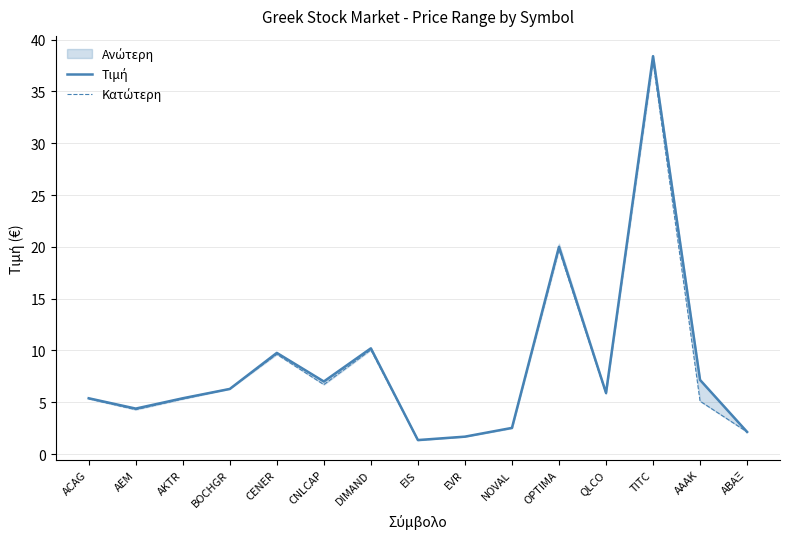

Which category has the highest value across all series?

TITC